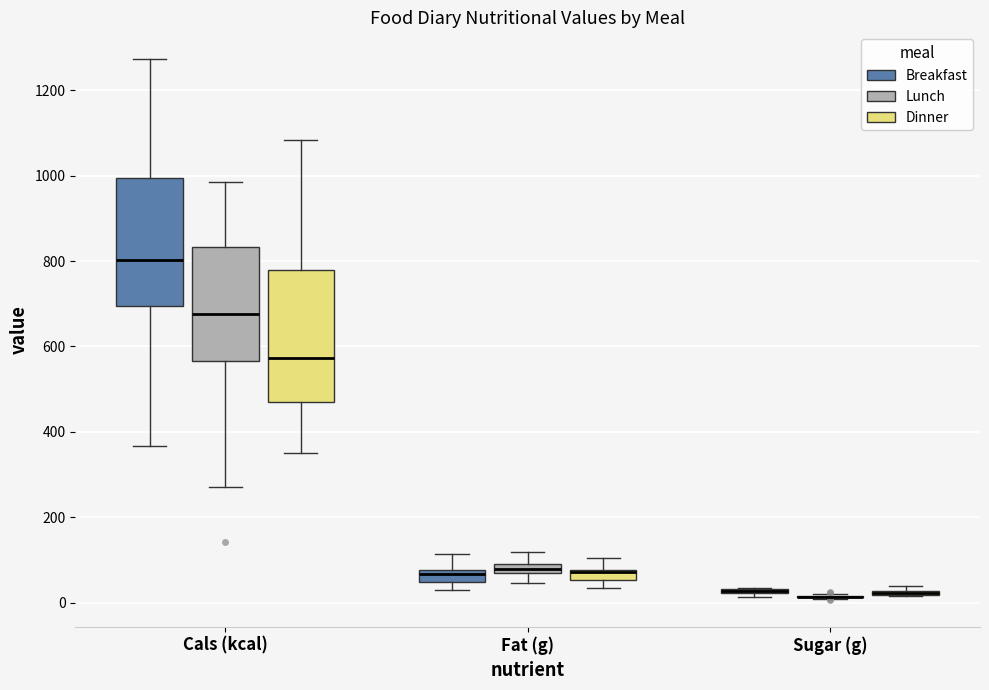

Where does the median line of the box for Cals (kcal) (Dinner) sit on the y-axis? The values are not printed on the chart, so give them approximately, as read against the axis.

580